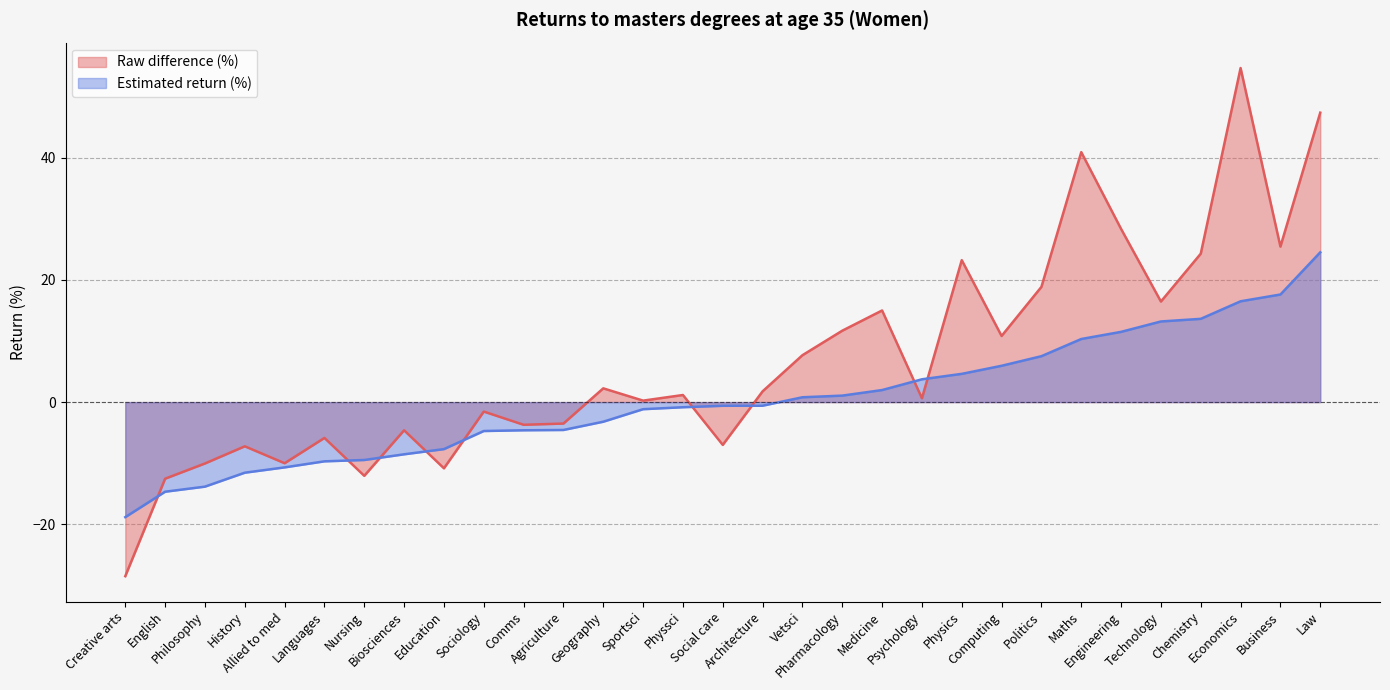

Which series has the largest total across all categories?

Raw difference (%)